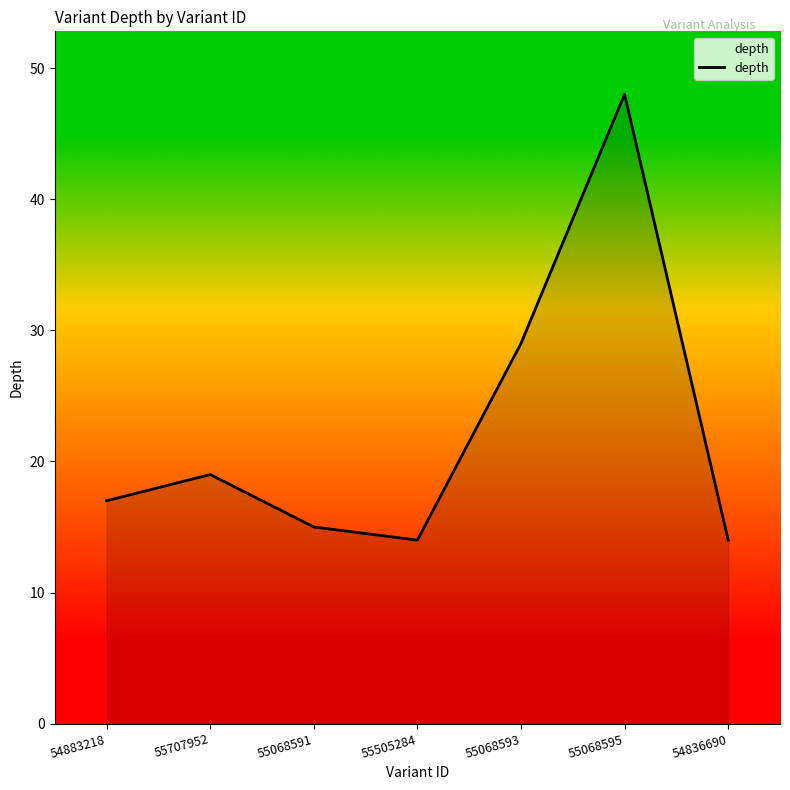

Is it true that the value at 55068595 is 48?

True